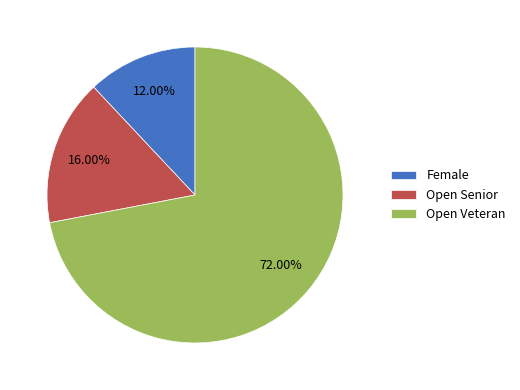

Which slice is the largest?

Open Veteran